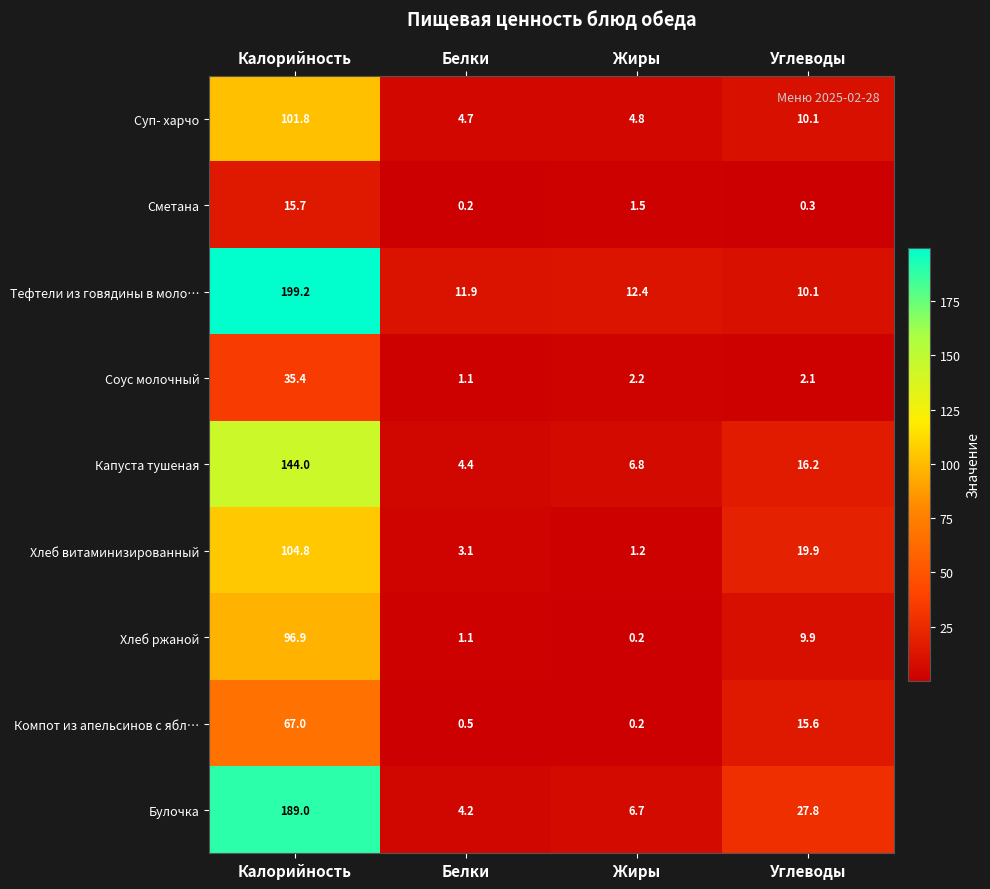

The value of Хлеб ржаной at Углеводы is 9.9. True or false?

True